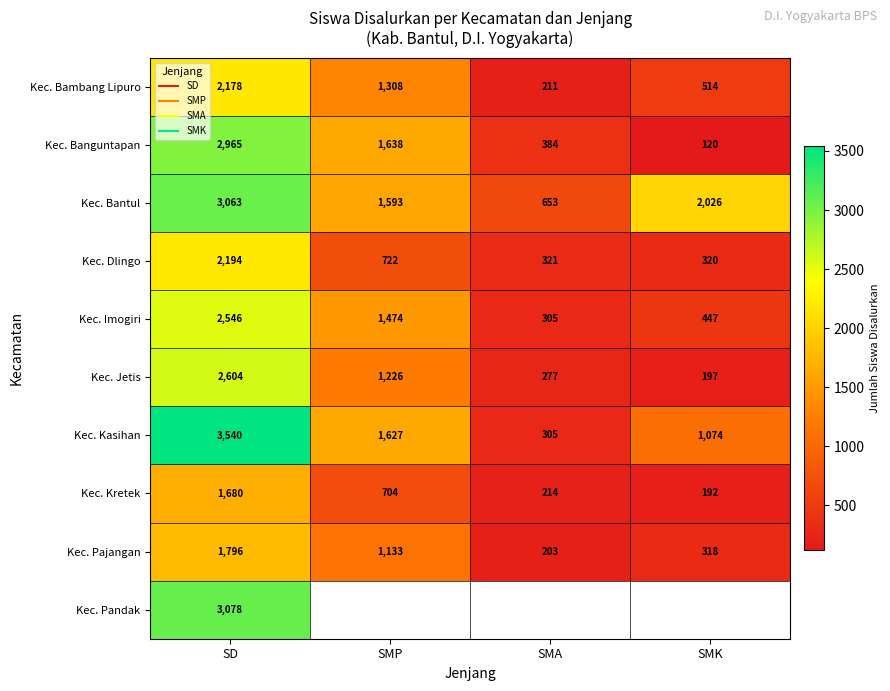

What is the lowest value of the Kec. Banguntapan series?

120.0